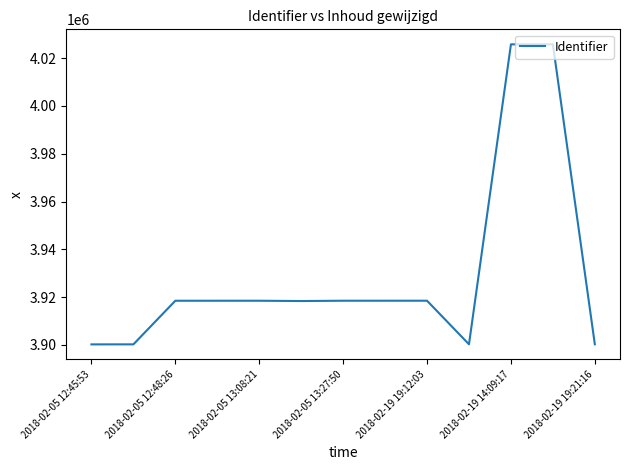

What is the minimum value shown in the chart?

3900231